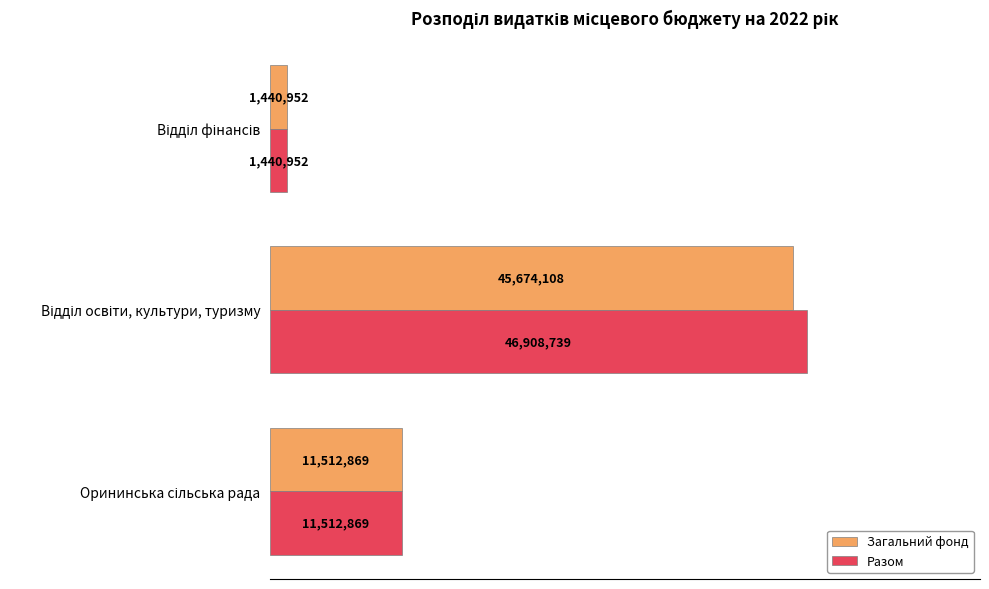

What are all the series names shown in the legend?

Загальний фонд, Разом